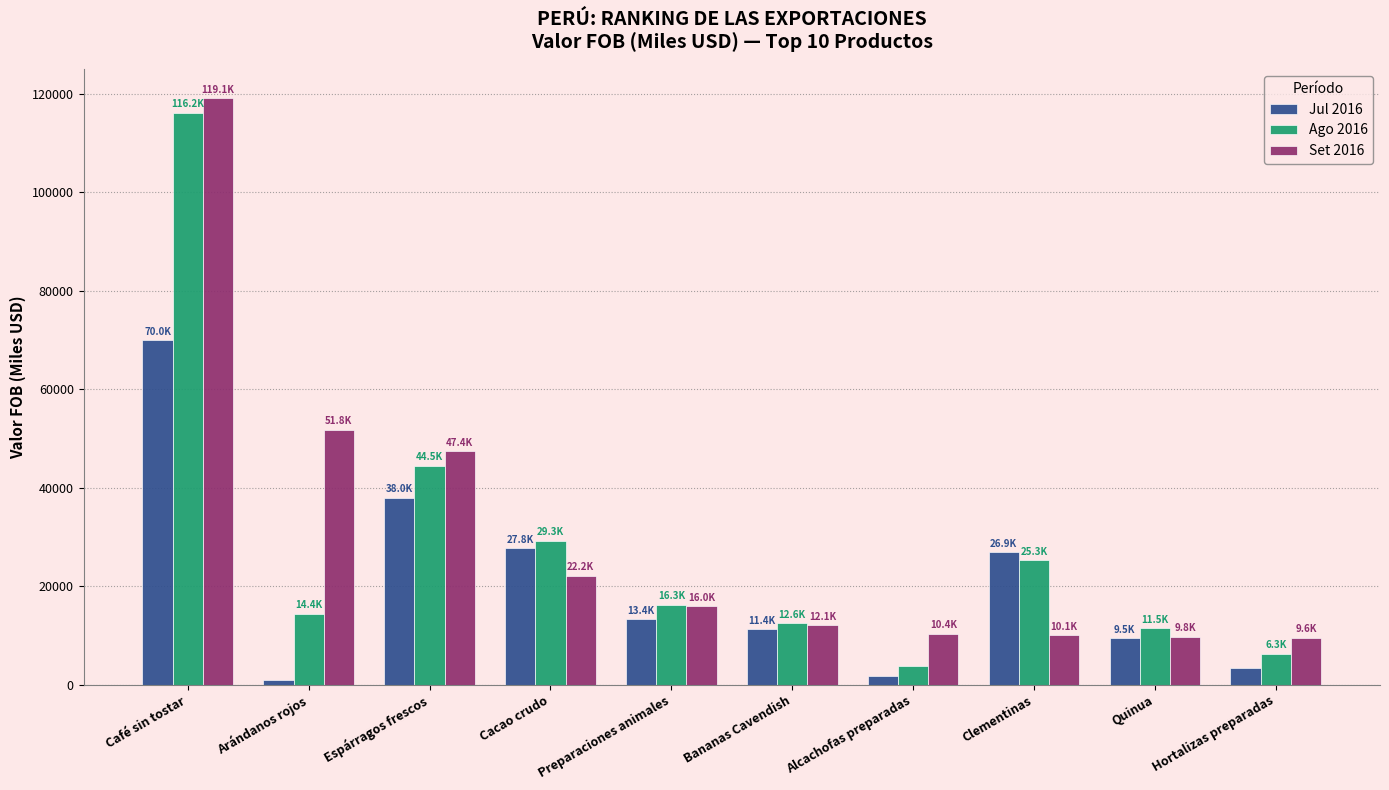

What is the label of the 5th bar from the right?

Bananas Cavendish